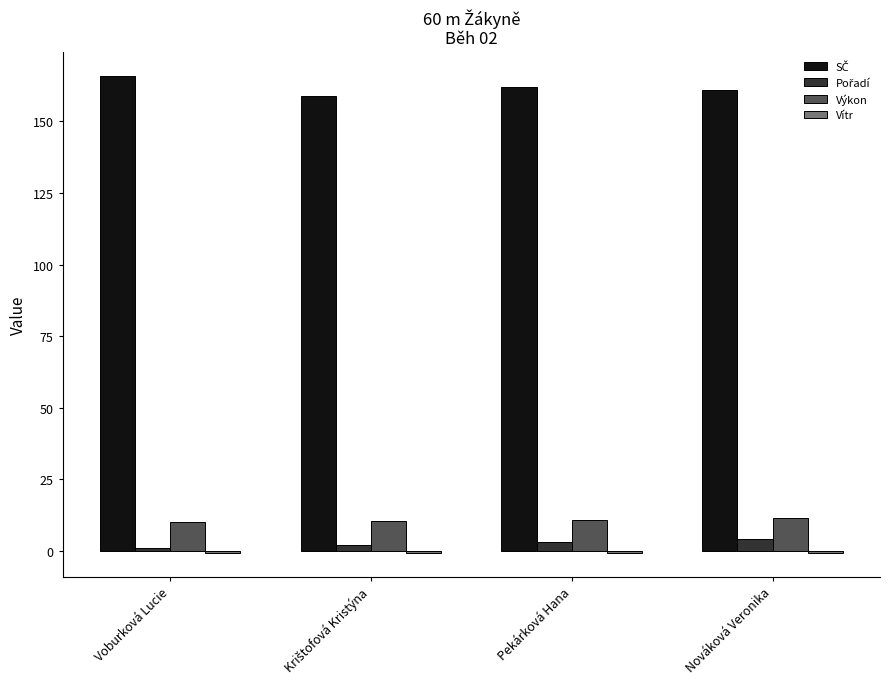

How many series are shown in this chart?

4